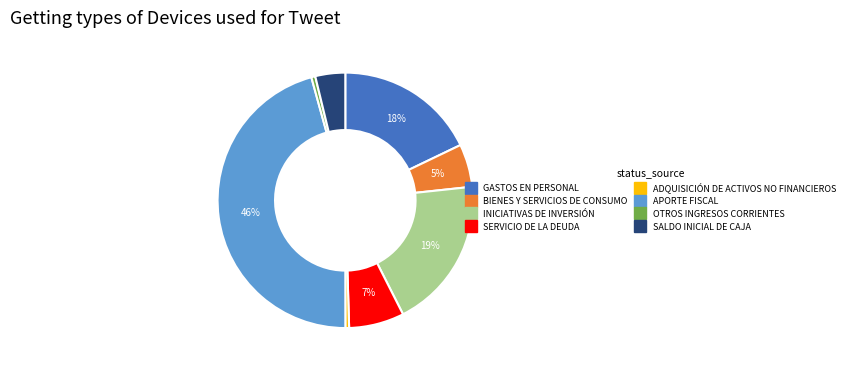

To the nearest percent, what percentage of the pie is APORTE FISCAL?

46%